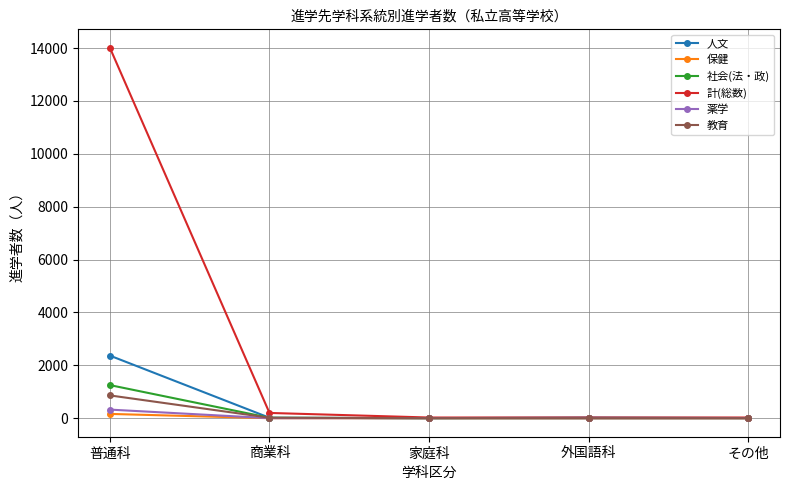

Which series has the largest total across all categories?

計(総数)